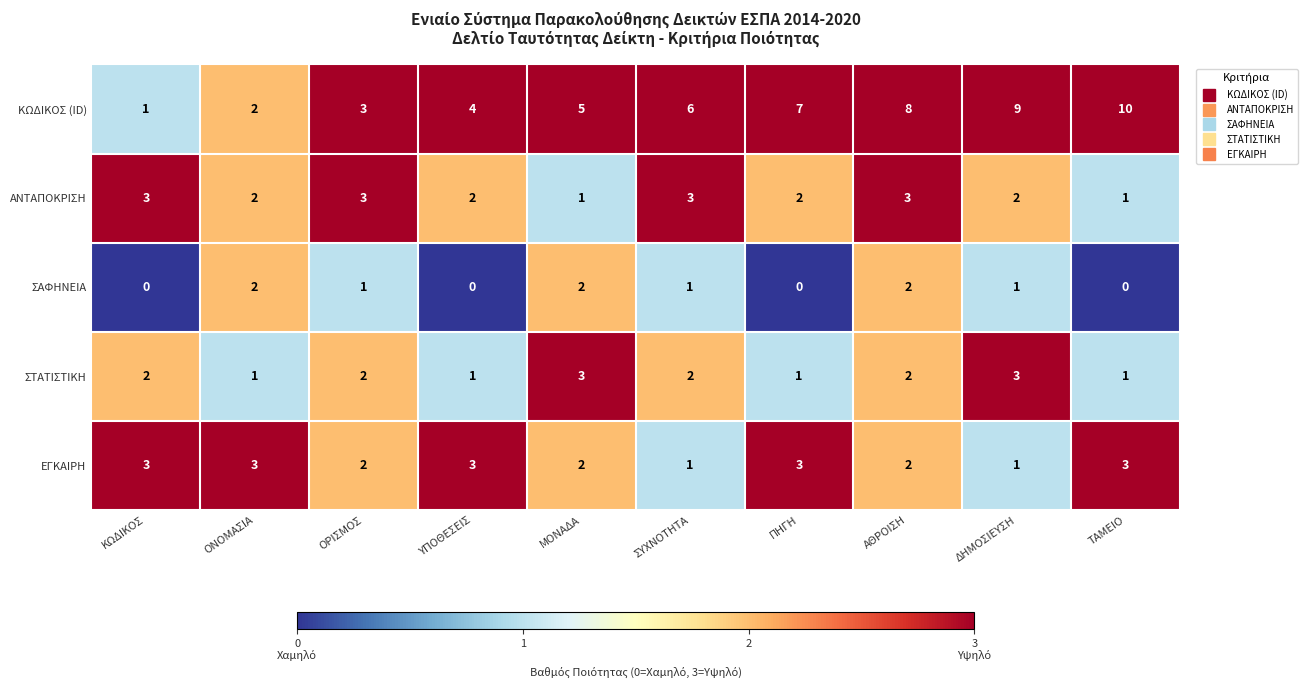

What is the approximate value of ΕΓΚΑΙΡΗ at ΠΗΓΗ?

3